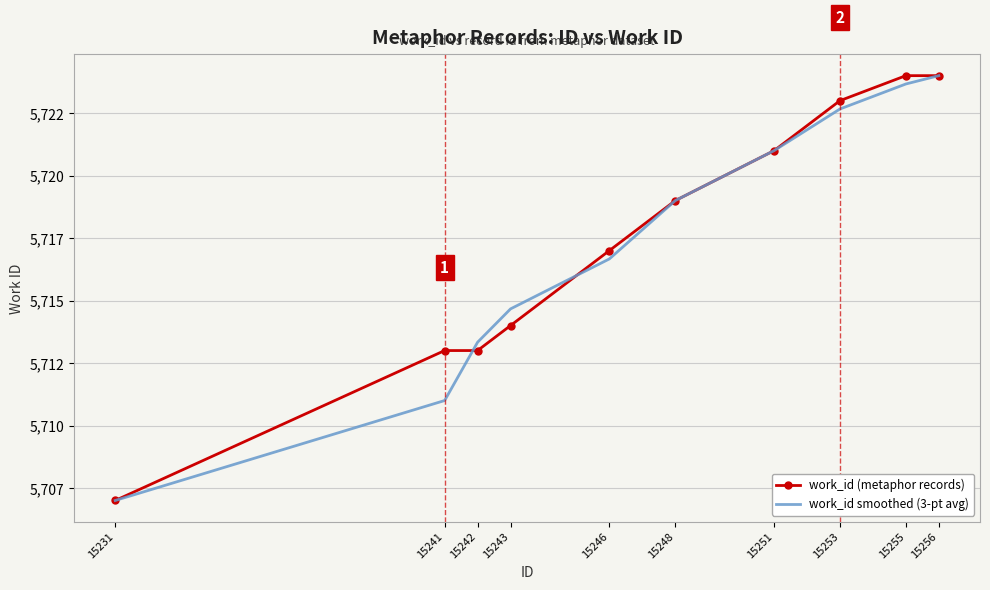

Which has a higher value, 15255 or 15251?

15255